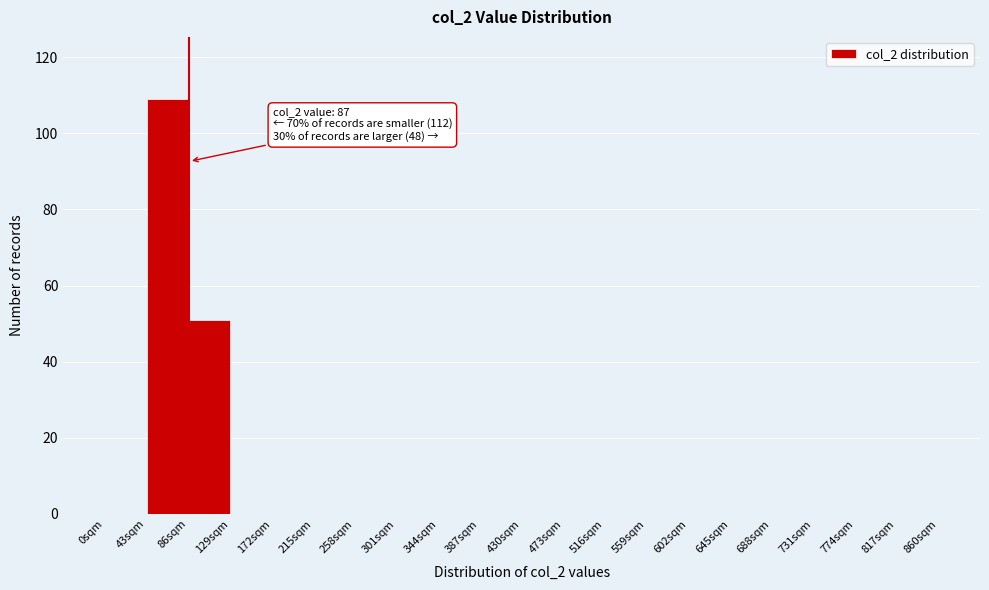

Over which range of the x-axis is the bar tallest?

43 to 86